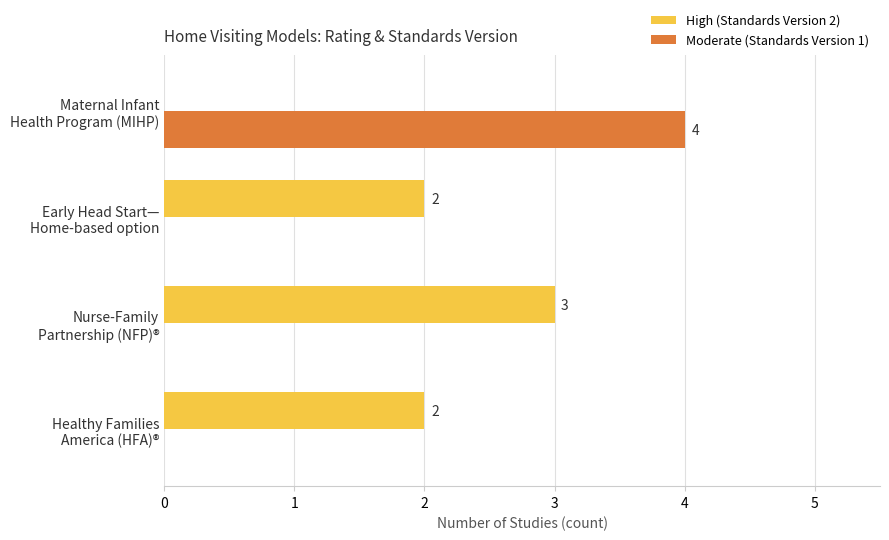

How many Moderate (Standards Version 1) values are between 0 and 4?

4